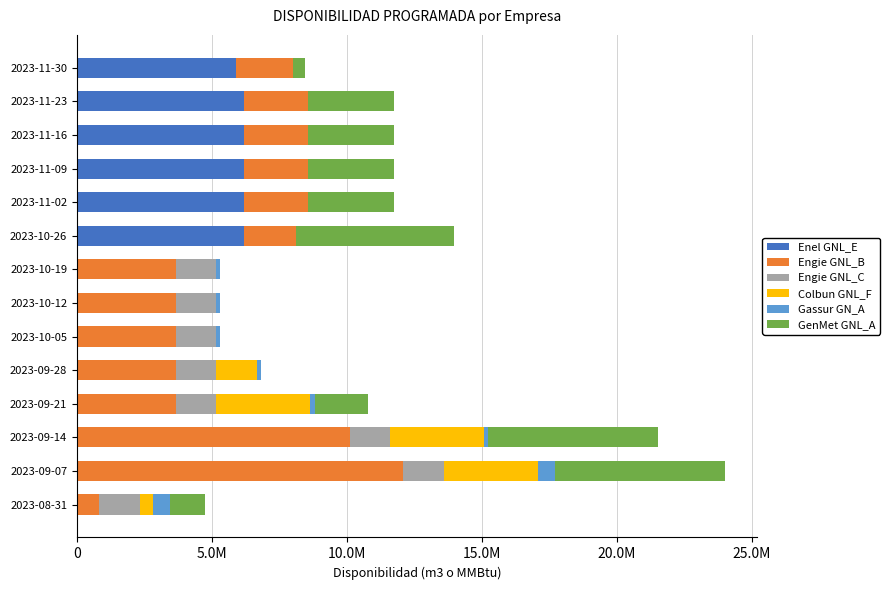

What are all the series names shown in the legend?

Enel GNL_E, Engie GNL_B, Engie GNL_C, Colbun GNL_F, Gassur GN_A, GenMet GNL_A